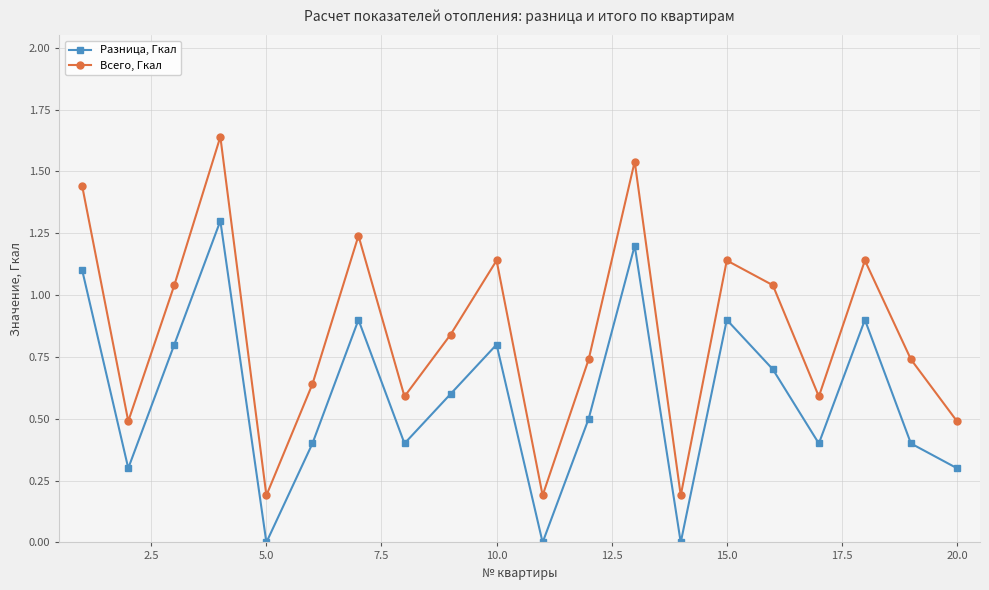

True or false: Всего, Гкал has more than 1 points higher than both neighbors.

True